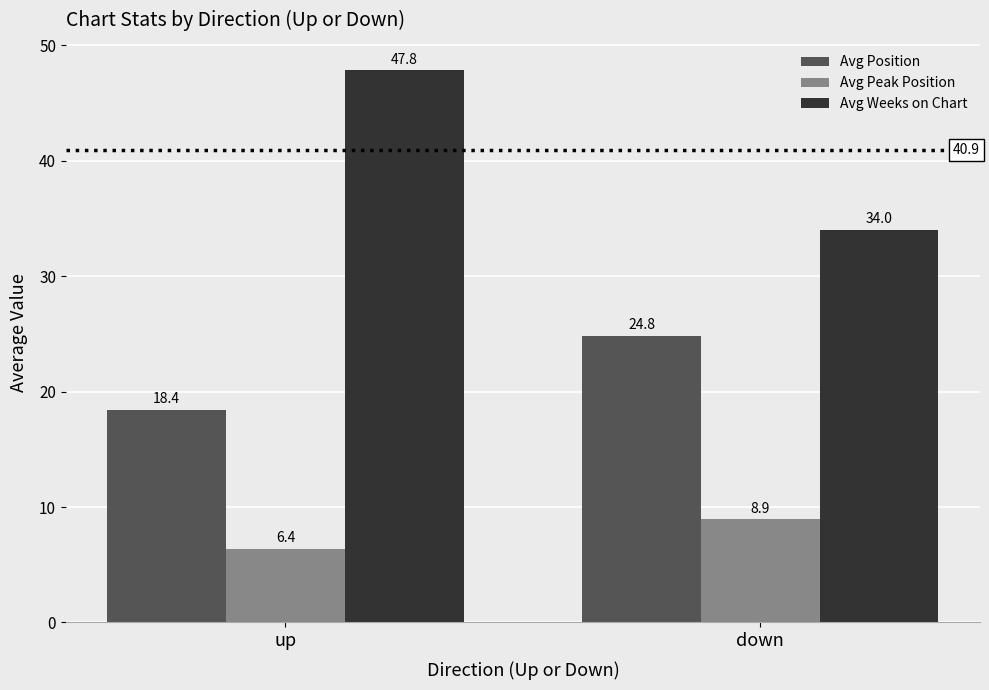

Which category has the highest value across all series?

up